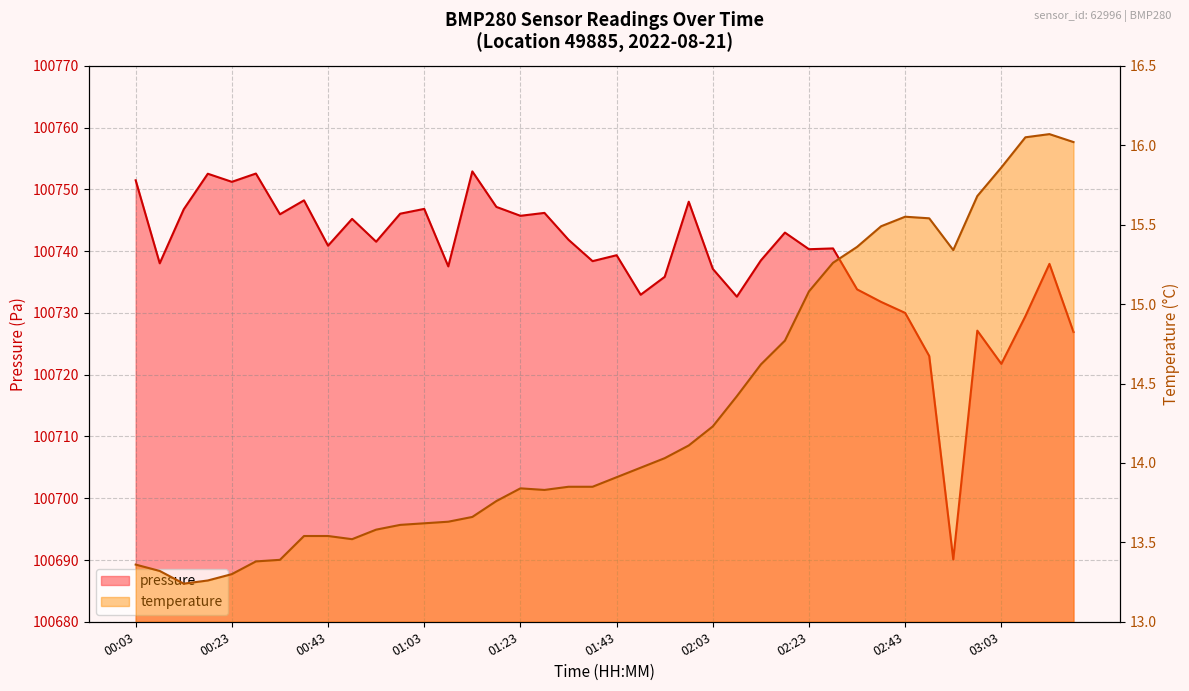

What is the label of the 15th point from the left?

01:13